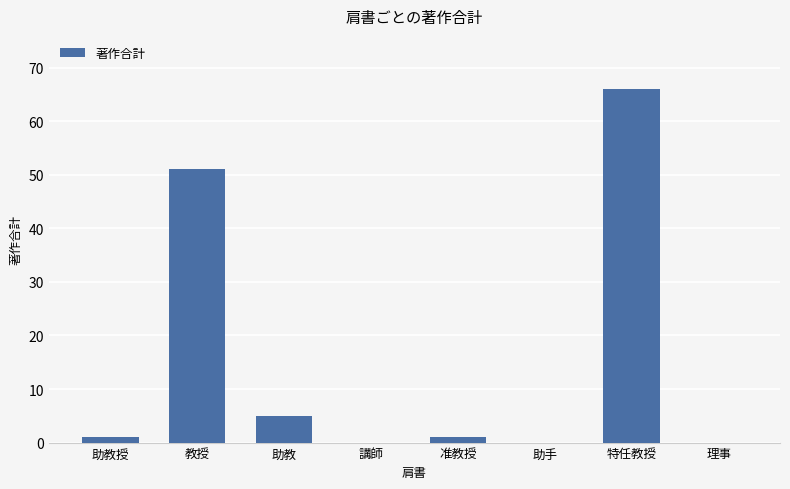

Are the bars grouped side by side (vs. stacked)?

No